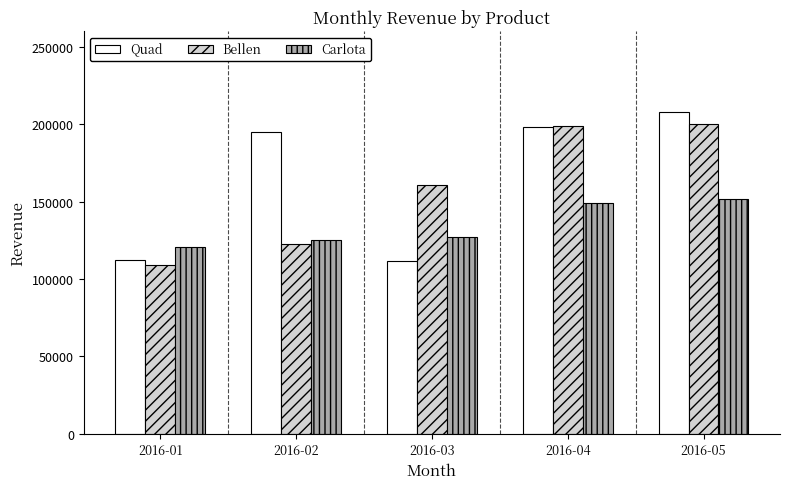

Read the Carlota value at 2016-02.

125049